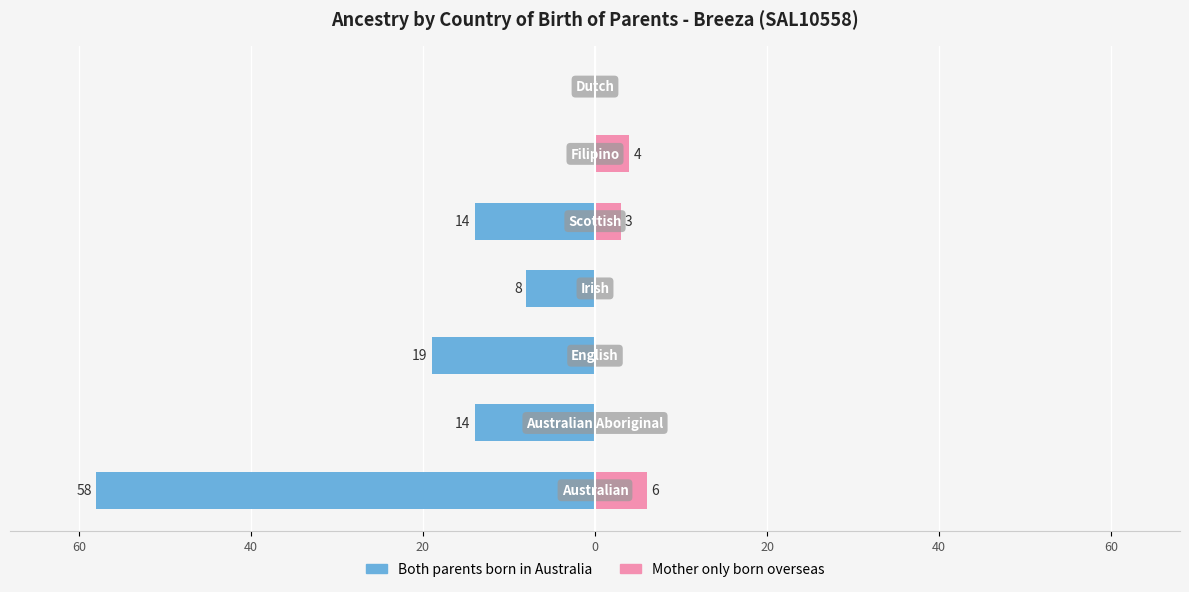

What are all the series names shown in the legend?

Both parents born in Australia, Mother only born overseas